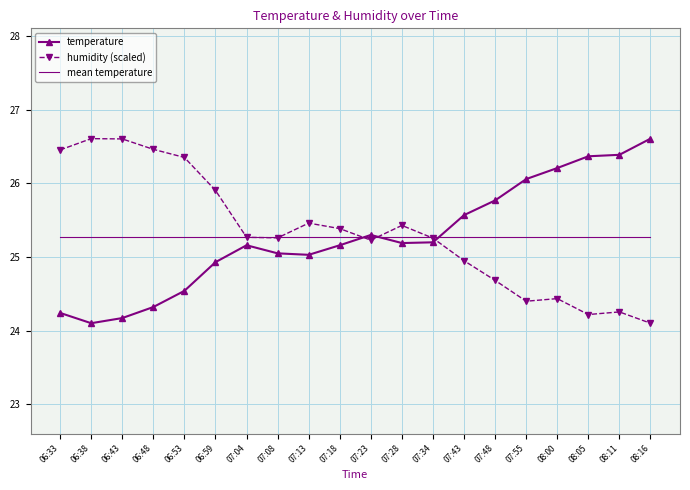

What are all the series names shown in the legend?

temperature, humidity (scaled), mean temperature